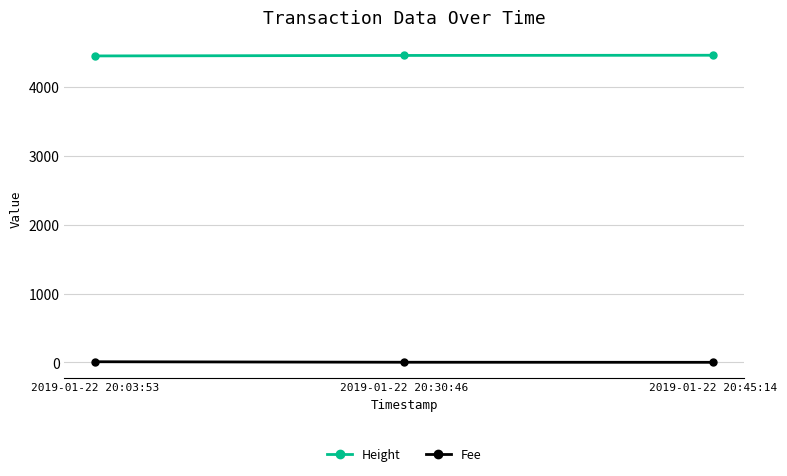

Count the number of data series in this chart.

2